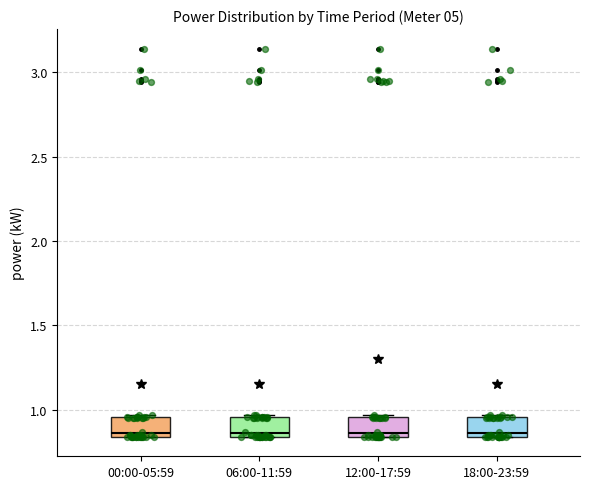

Reading left to right, transcribe this box plot: for each box, give where its median line is, the range the box spans, and where its two whiskers end, as read against the y-axis. The values are not printed on the chart, so give them approximately, as read against the axis.

00:00-05:59: median 0.85 (just above the box's lower edge), box 0.85 to 0.95, whiskers 0.85 to 0.95
06:00-11:59: median 0.85 (just above the box's lower edge), box 0.85 to 0.95, whiskers 0.85 to 0.95
12:00-17:59: median 0.85 (just above the box's lower edge), box 0.85 to 0.95, whiskers 0.85 to 0.95
18:00-23:59: median 0.85 (just above the box's lower edge), box 0.85 to 0.95, whiskers 0.85 to 0.95